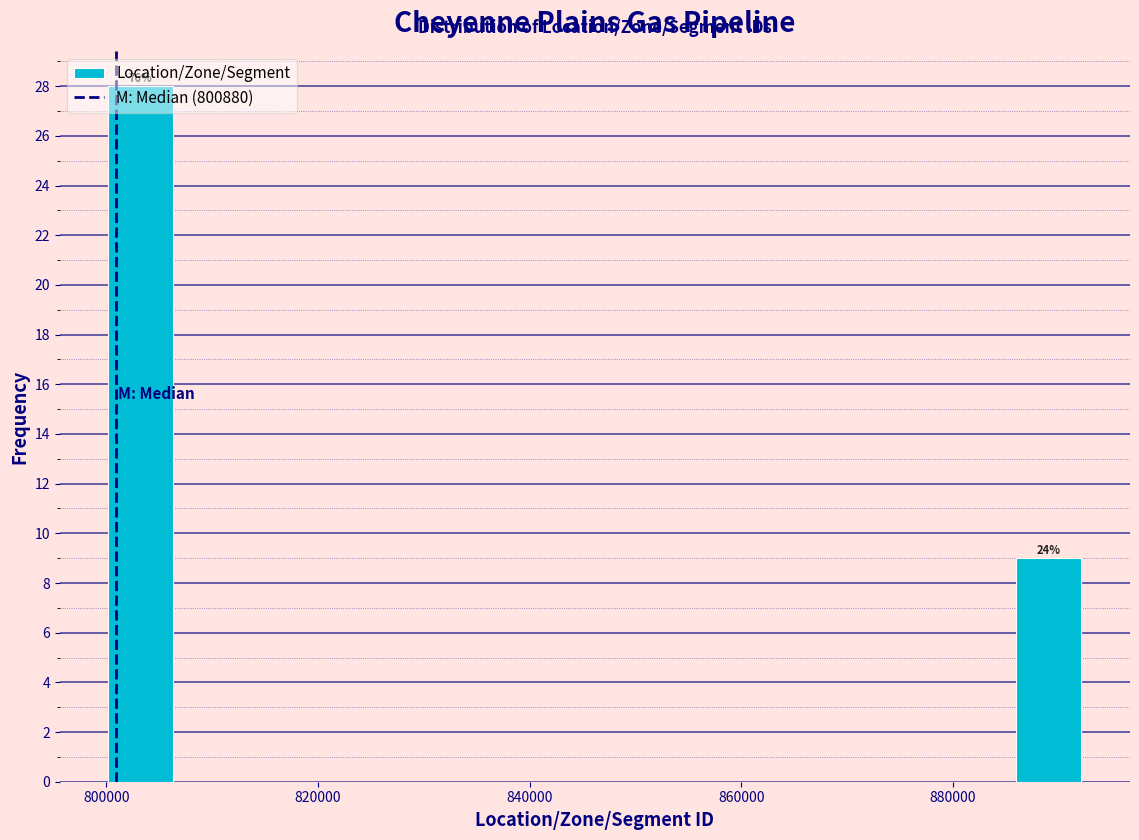

Around what value on the x-axis is the tallest bar? Give the approximate position of its centre, as read against the axis.

804000